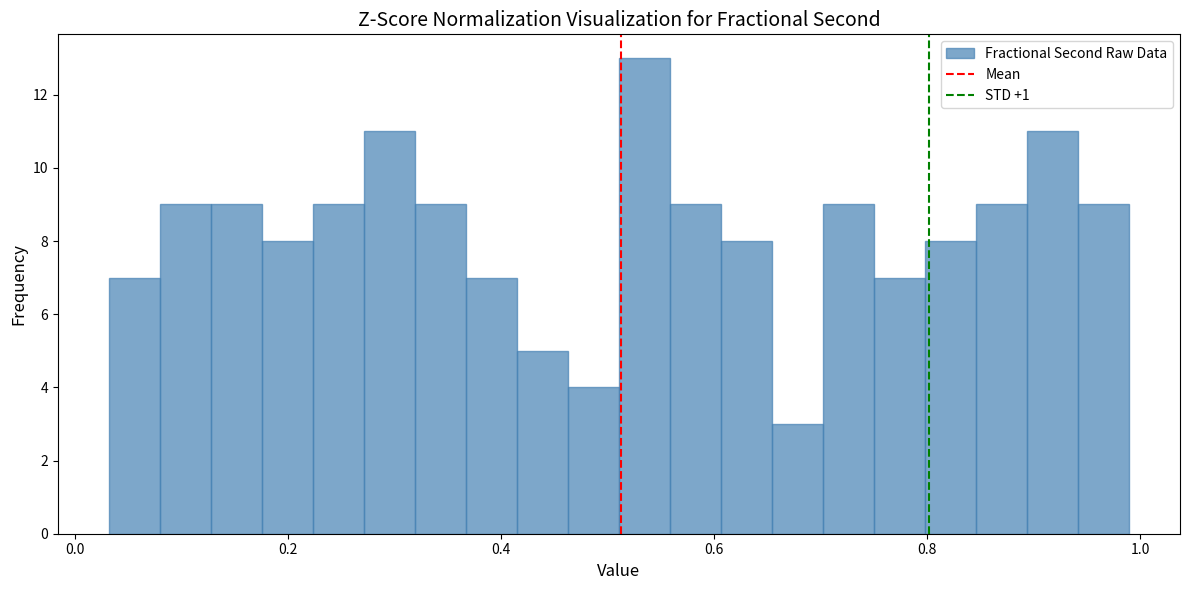

Read against the x-axis, roughly where is the centre of the tallest bar?

0.54